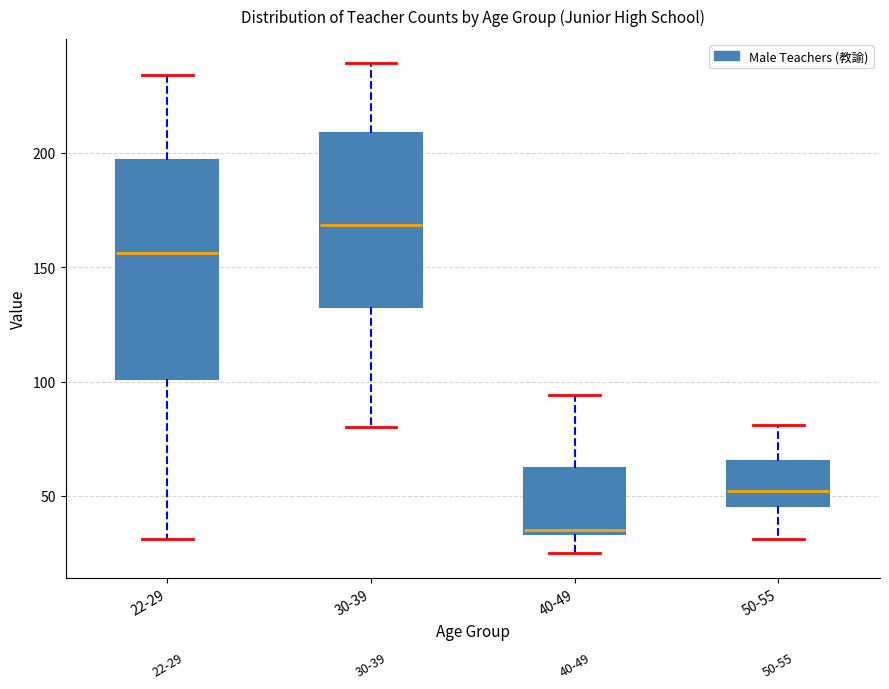

Which box is the tallest, from its lower edge to its upper edge?

22-29